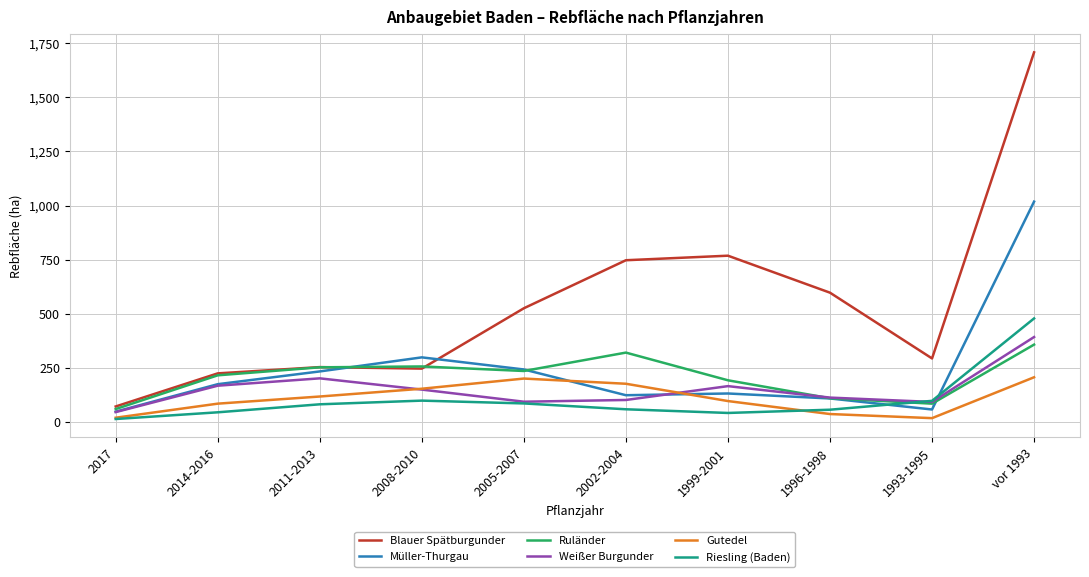

True or false: Riesling (Baden) has more than 1 interior local peaks.

False